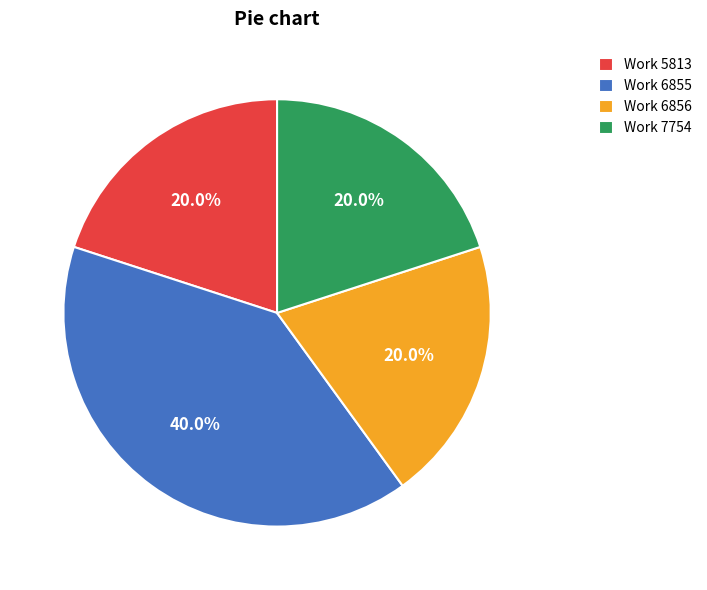

Which category has the biggest portion of the pie?

Work 6855